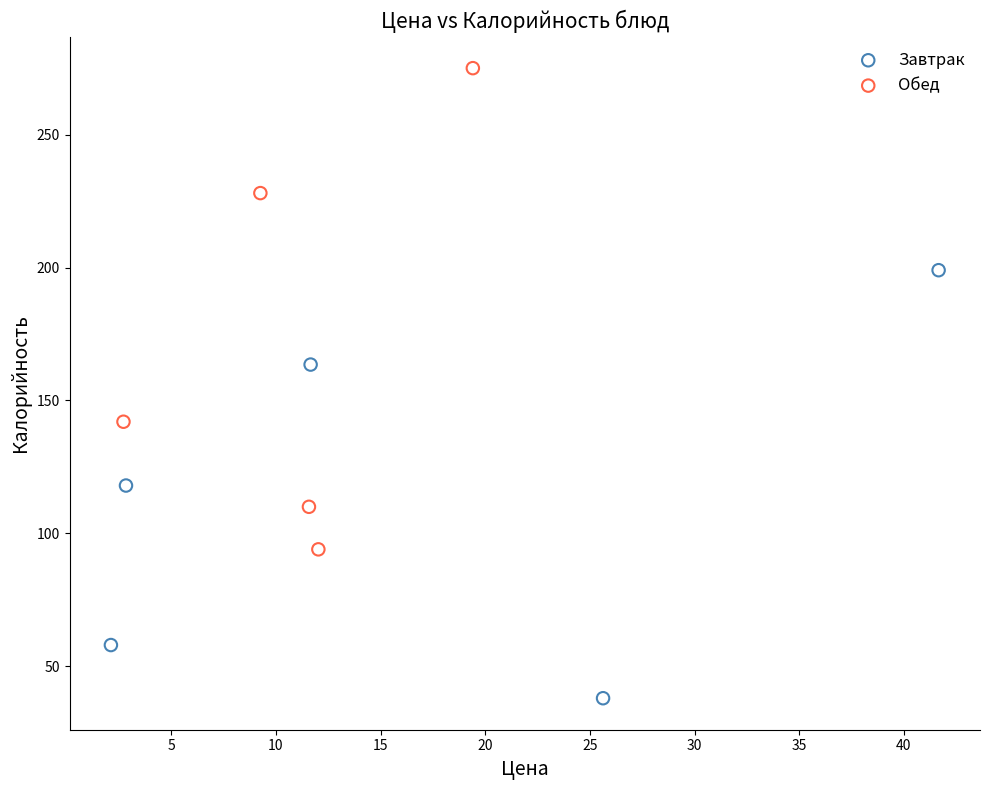

Which series reaches the maximum Y coordinate?

Обед